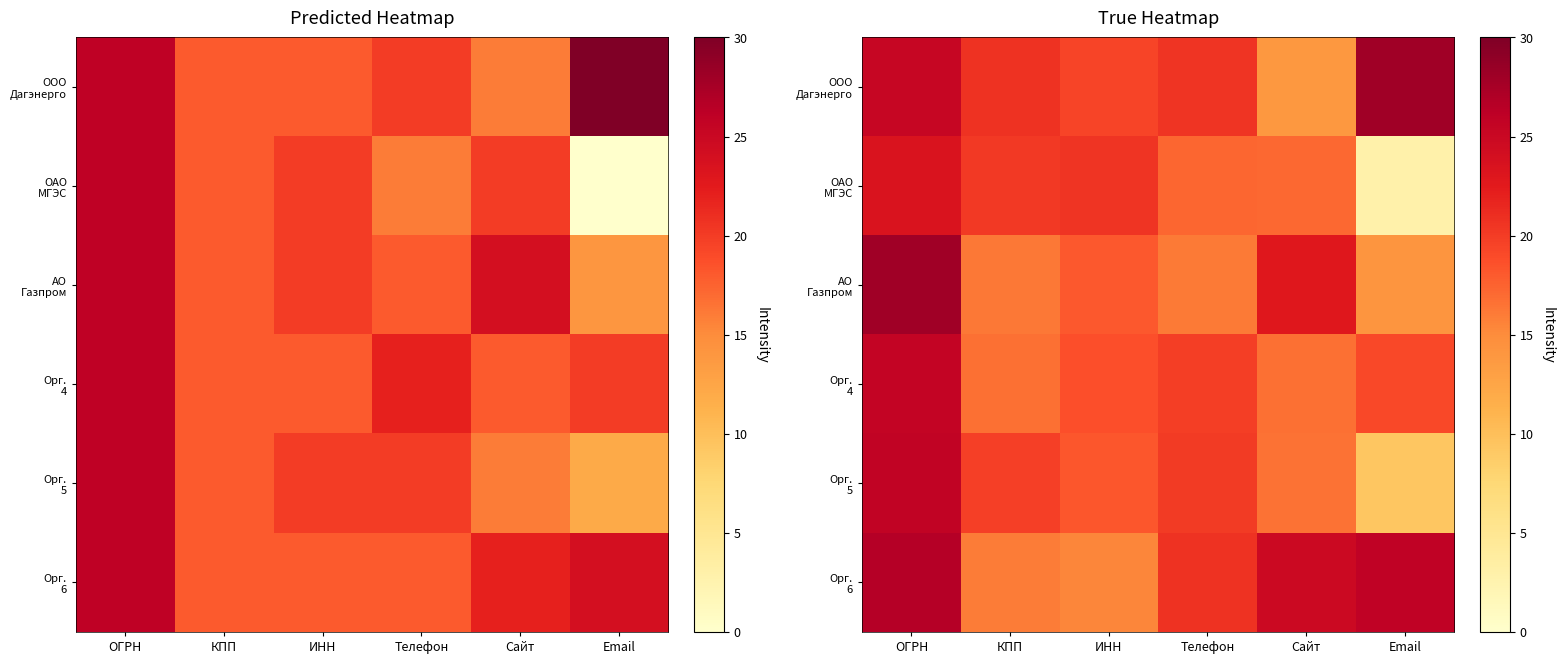

Which series changed the most between ОГРН and Сайт?

ООО Дагэнерго